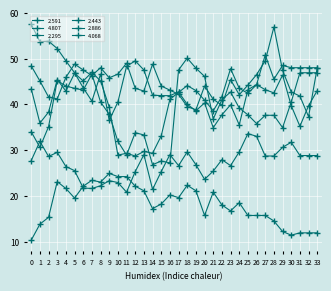

What is the difference between the highest and lowest values at 31?

36.1